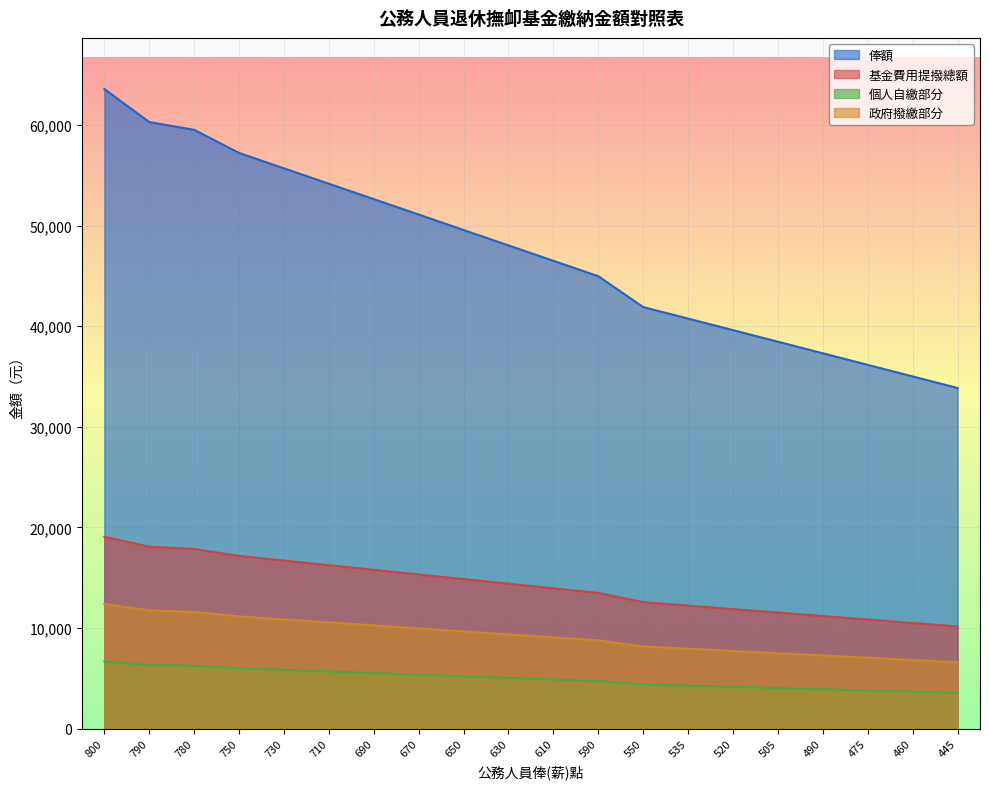

Which has a higher value, 460 or 550?

550